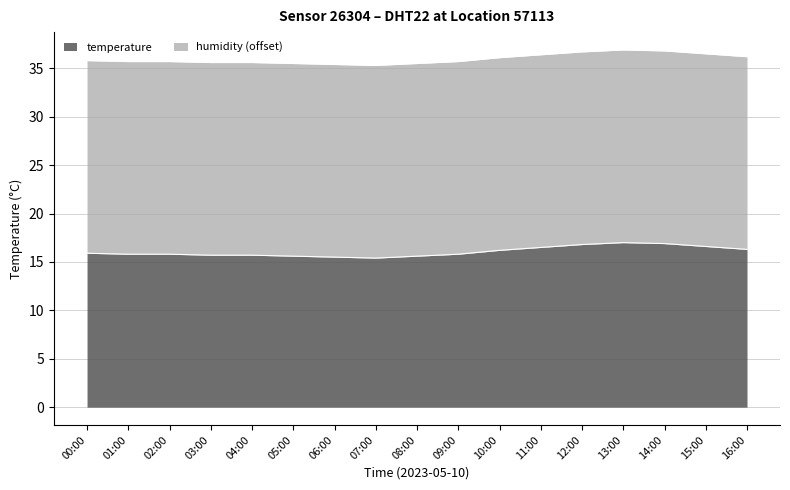

Reading right to left, list all the values displayed in this chart.

16.3	16.6	16.9	17.0	16.8	16.5	16.2	15.8	15.6	15.4	15.5	15.6	15.7	15.7	15.8	15.8	15.9